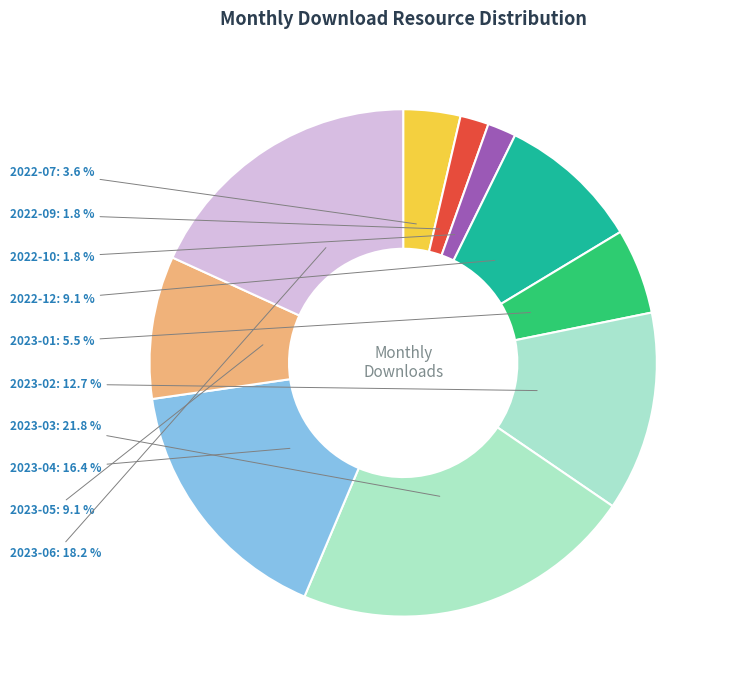

Is there a majority slice in this chart?

No